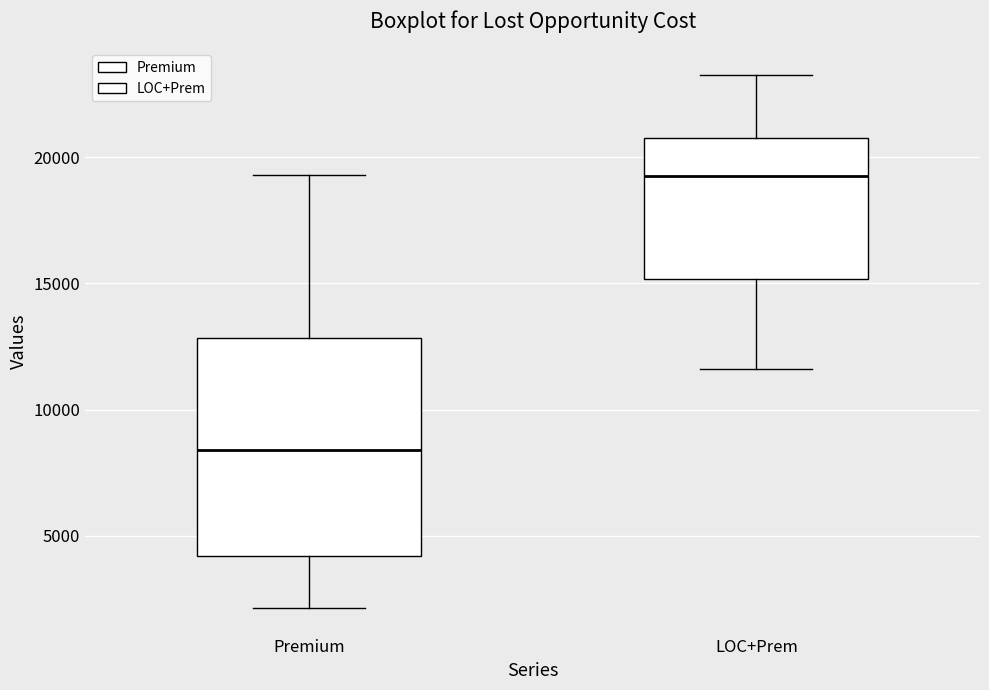

Where is the lower edge of the box for Premium on the y-axis? The values are not printed on the chart, so give them approximately, as read against the axis.

4000